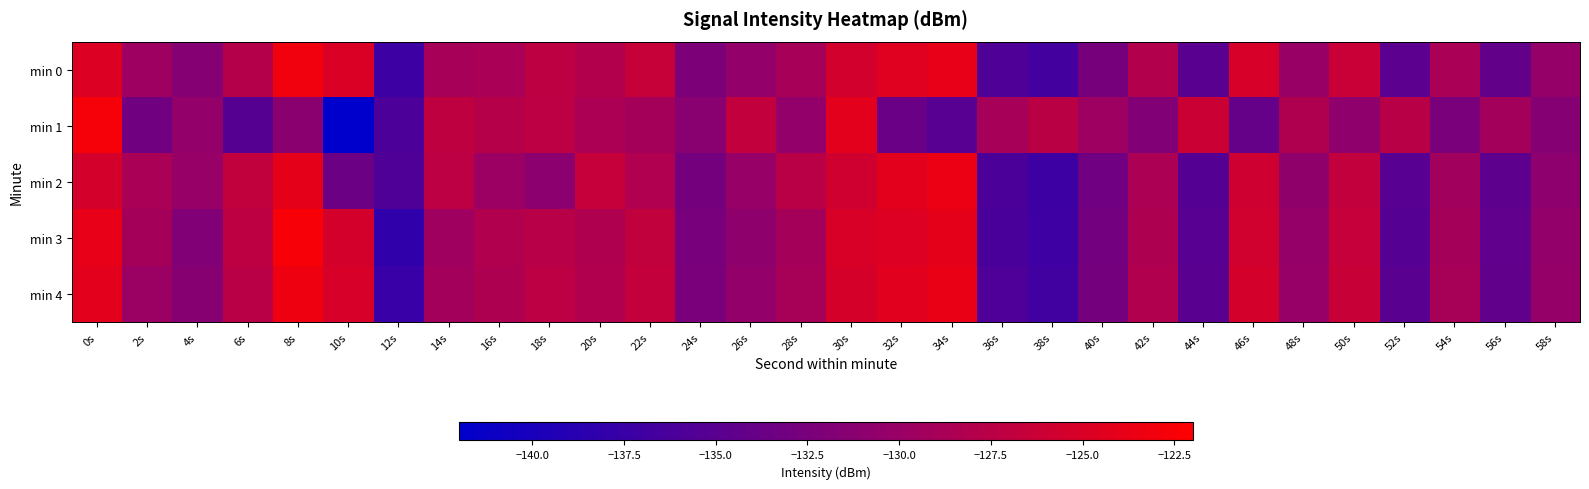

Which category has the highest value across all series?

8s